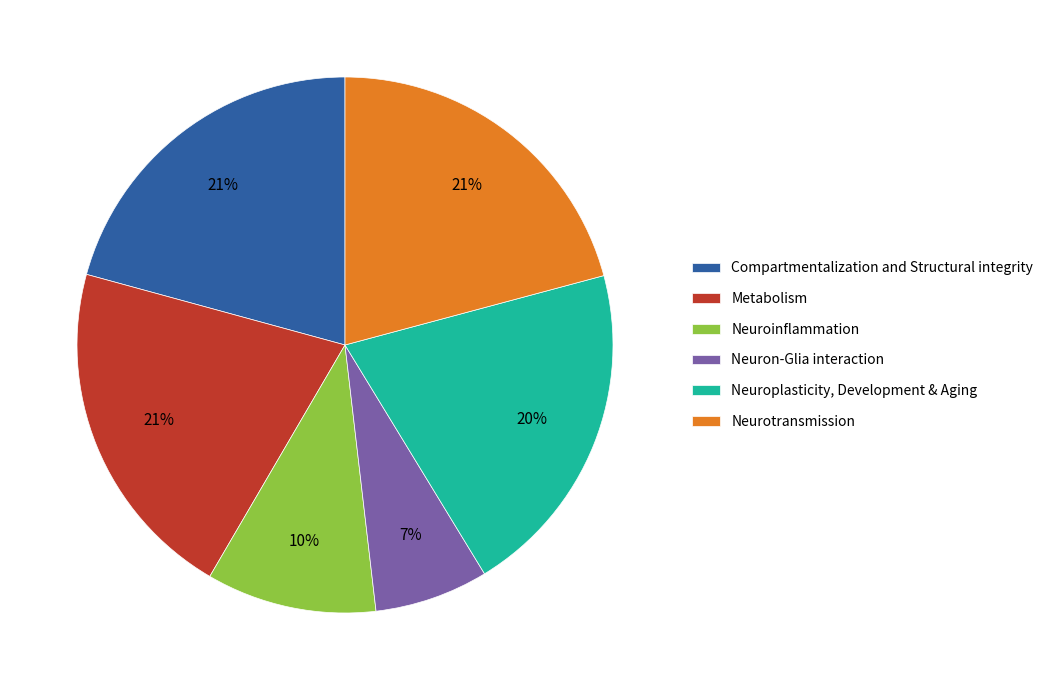

Count the number of slices in the pie.

6